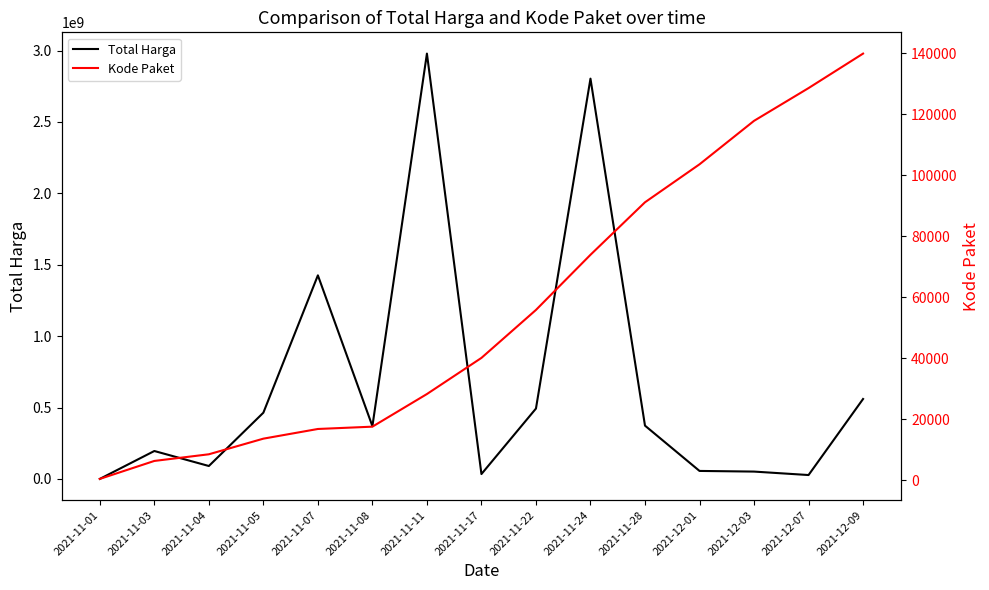

What is the average value of the Kode Paket series?

56151